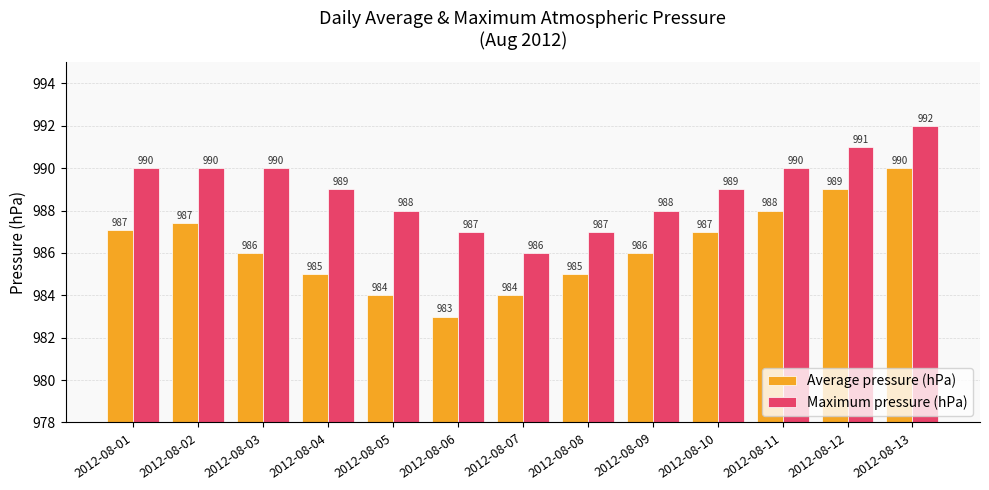

What is the value of the Average pressure (hPa) bar at the 10th from the left?

987.0